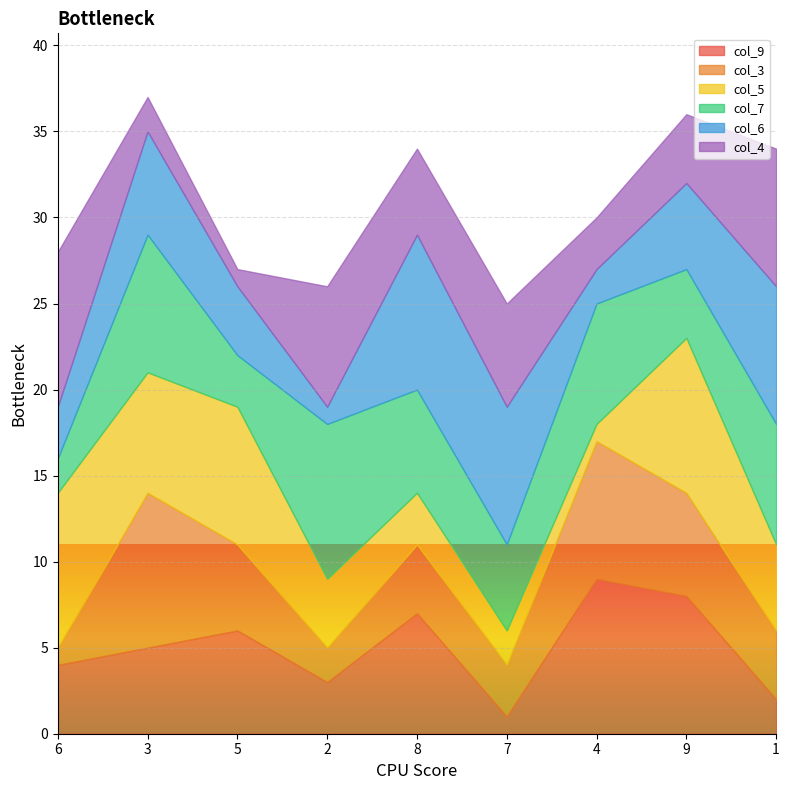

What is the difference between the second highest and second lowest values in the col_7 series?

5